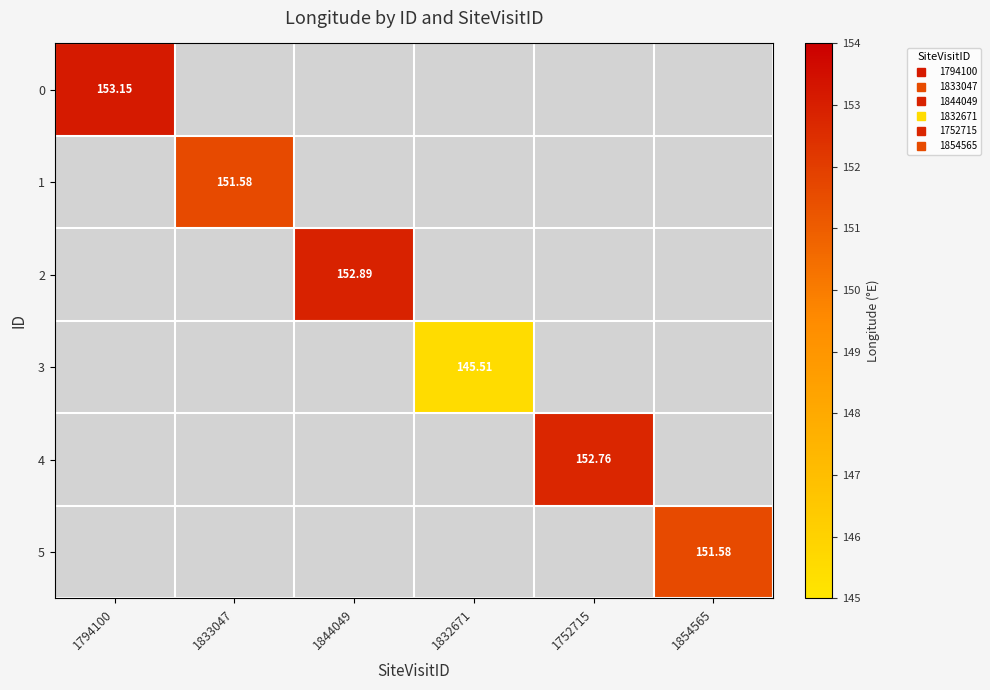

How many positive values does the 1 series have?

1